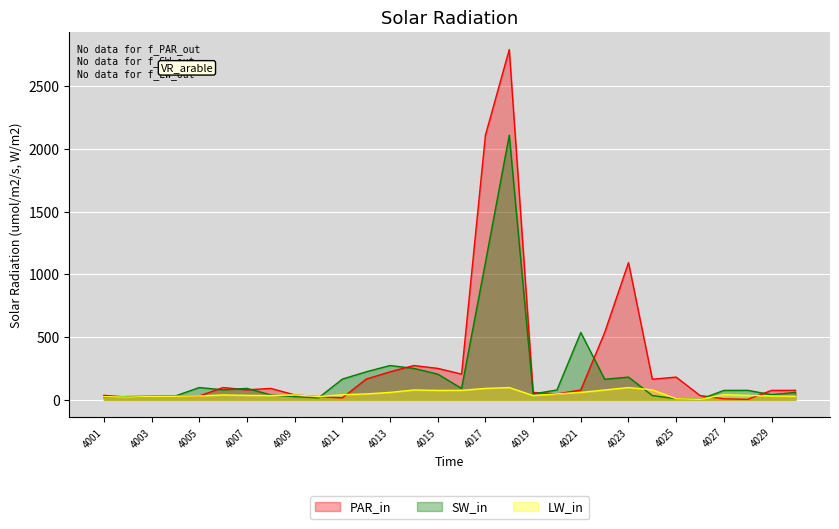

Where do PAR_in and LW_in first cross each other?

4011 and 4012